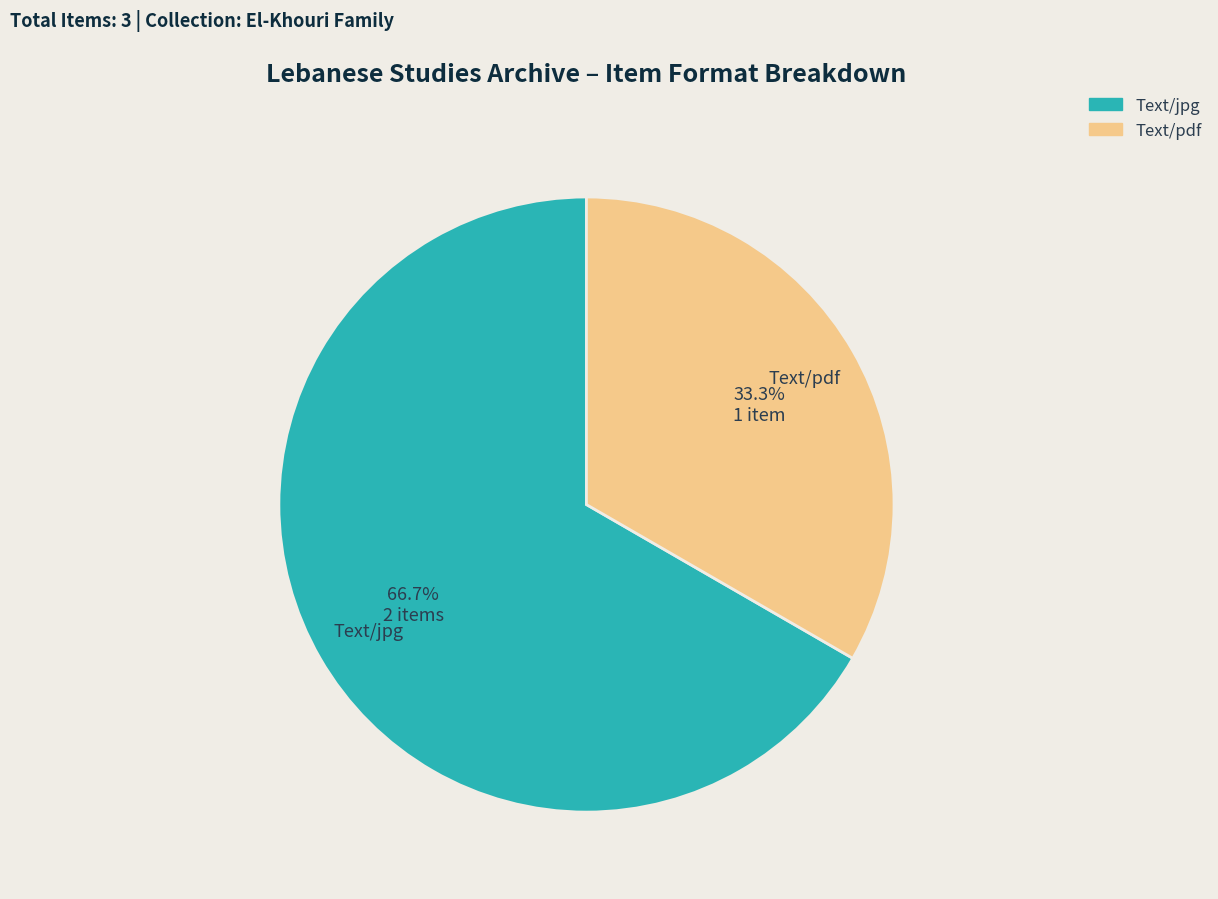

Approximately how many times larger is the value at Text/jpg compared to Text/pdf?

2.0